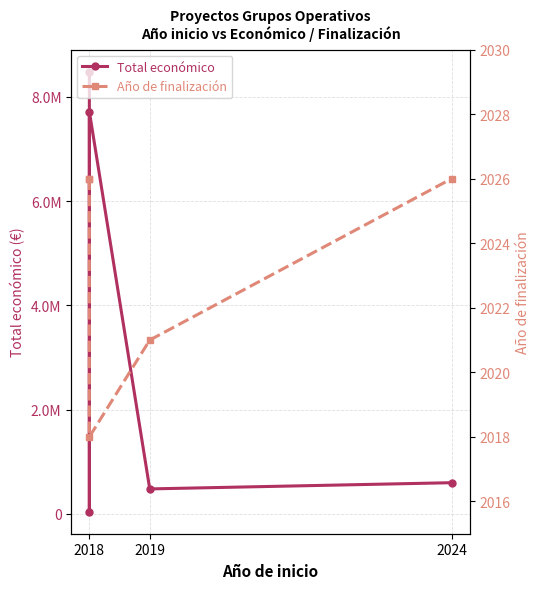

How many values in the Total económico series exceed 599262?

2